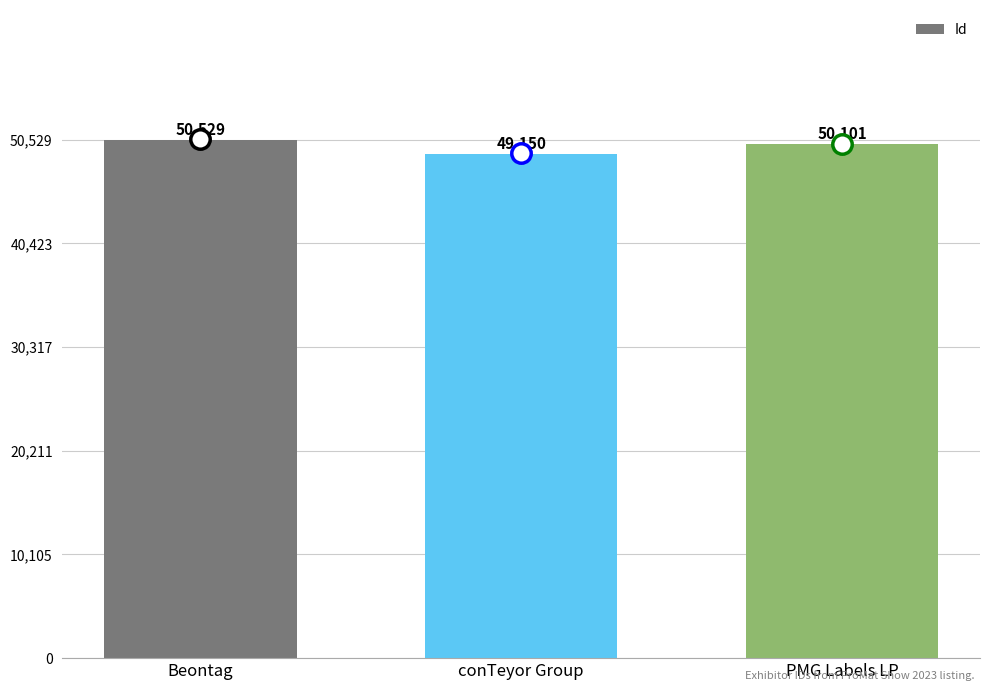

What is the difference between the values at conTeyor Group and Beontag?

1379